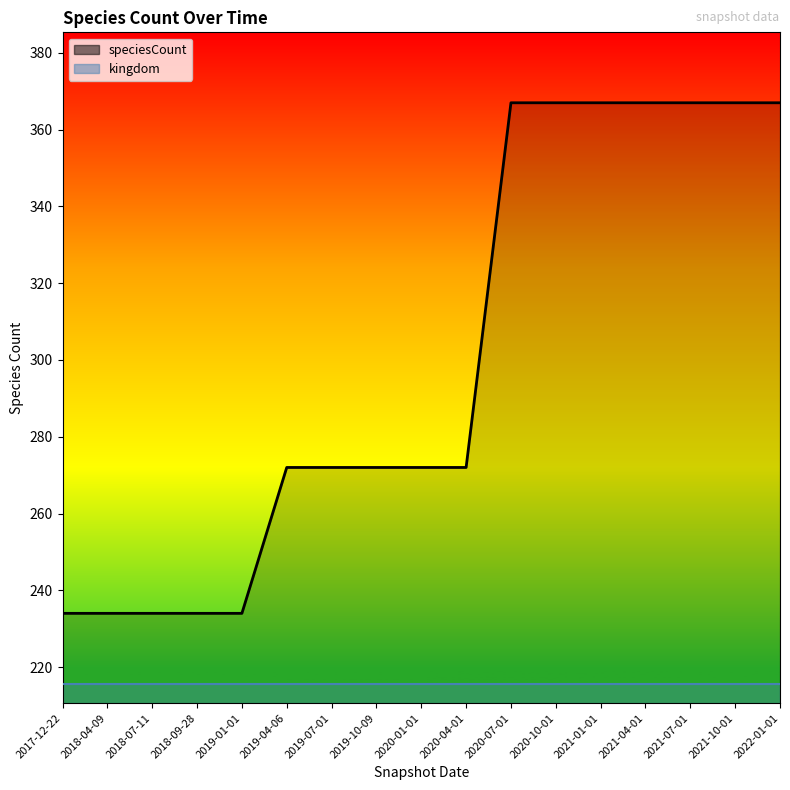

Between 2019-10-09 and 2022-01-01, which is larger?

2022-01-01